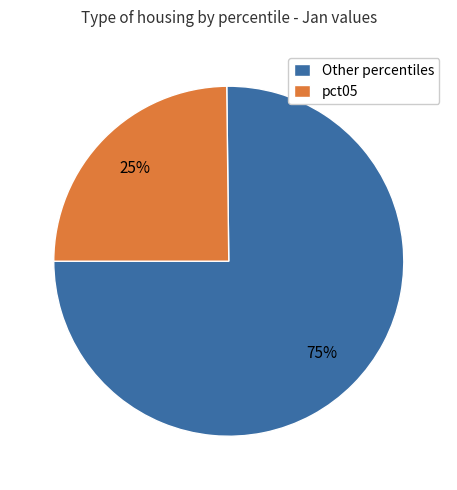

Which slice represents more than half of the pie?

Other percentiles